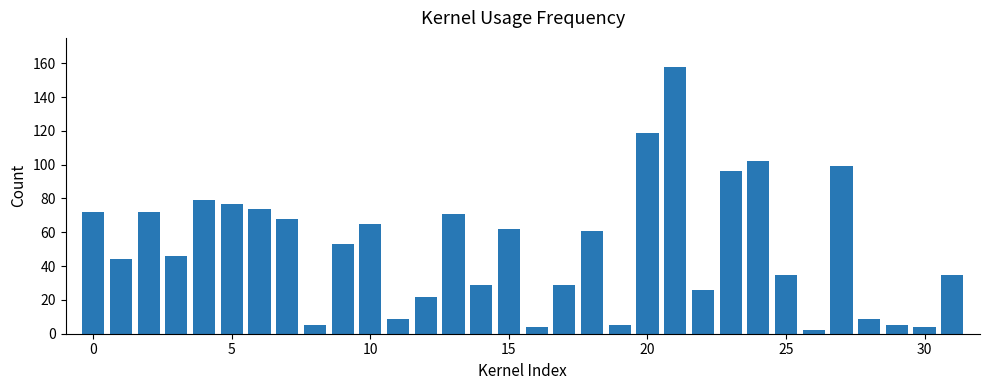

What is the value of the 13th bar from the left?

22